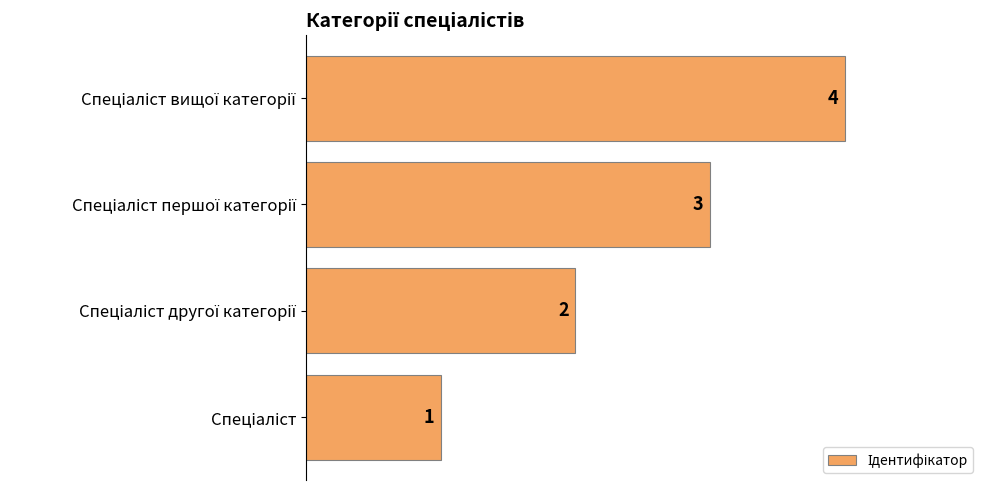

Count the values in the range 2 to 4.

3